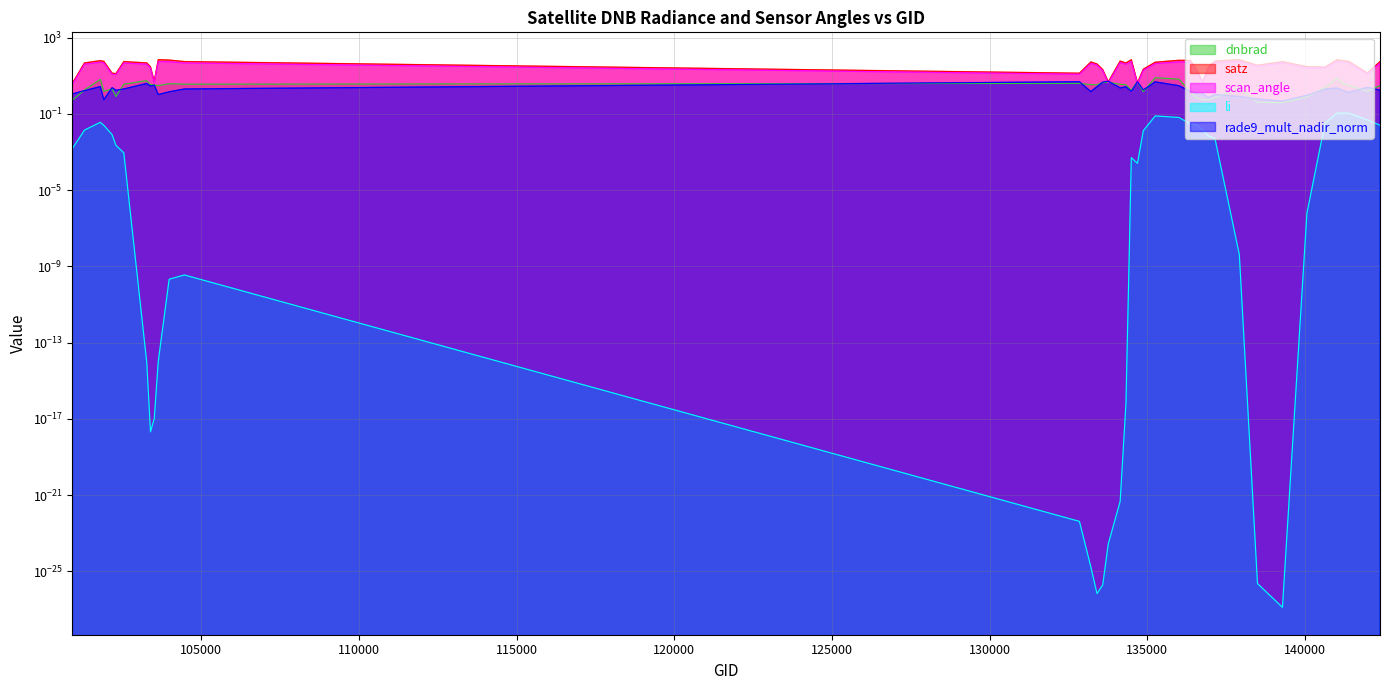

Does the chart have visible grid lines?

Yes